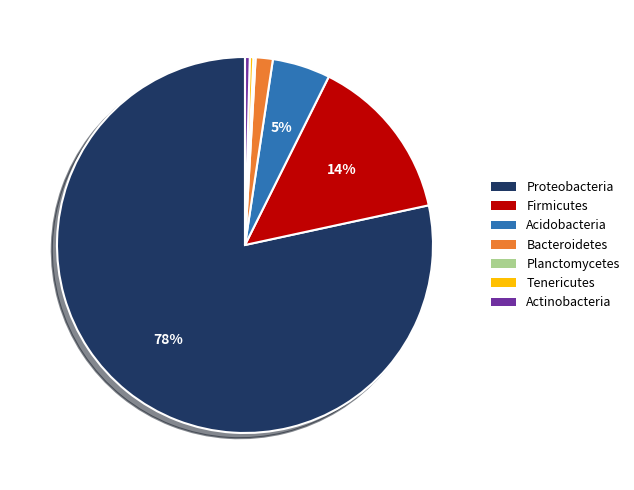

To the nearest percent, what is the difference between the Firmicutes and Bacteroidetes slice percentages?

13%